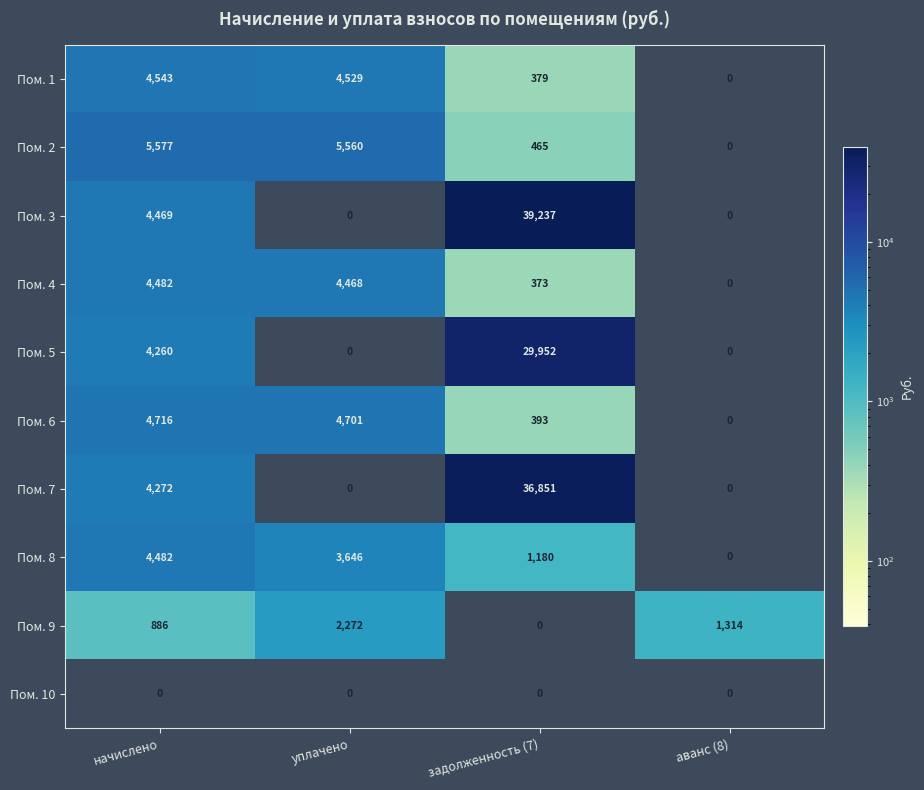

The value of Пом. 8 at аванс (8) is -2160. True or false?

False